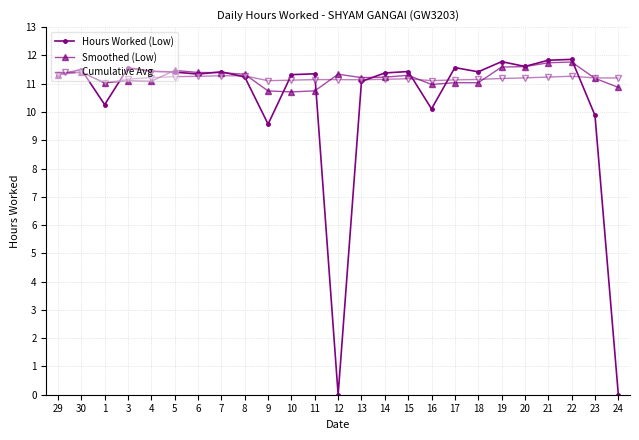

Where does the Smoothed (Low) series first go above 11?

29